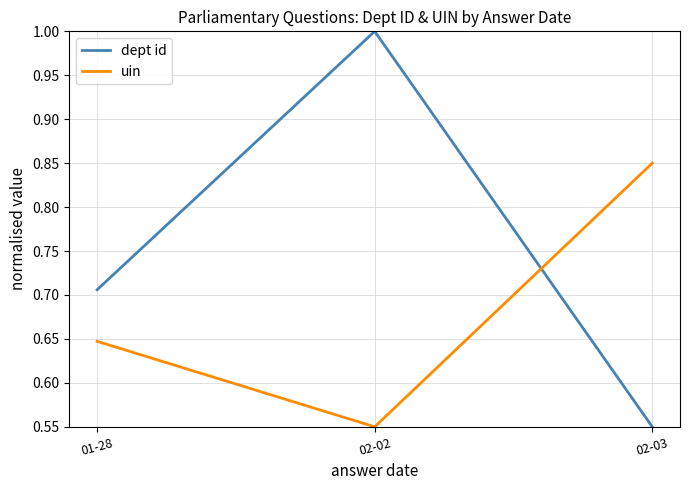

What is the sum of the dept id values at 02-03 and 01-28?

1.3